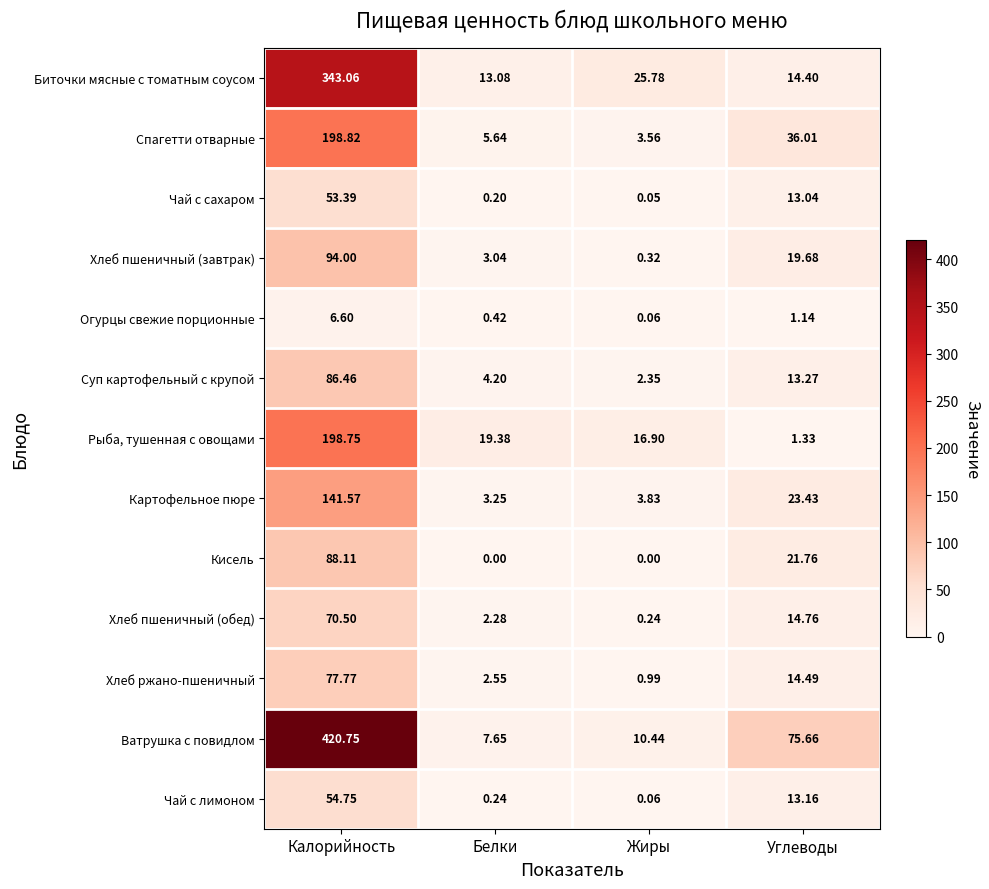

At Калорийность, list the series in order from largest to smallest.

Ватрушка с повидлом, Биточки мясные с томатным соусом, Спагетти отварные, Рыба, тушенная с овощами, Картофельное пюре, Хлеб пшеничный (завтрак), Кисель, Суп картофельный с крупой, Хлеб ржано-пшеничный, Хлеб пшеничный (обед), Чай с лимоном, Чай с сахаром, Огурцы свежие порционные